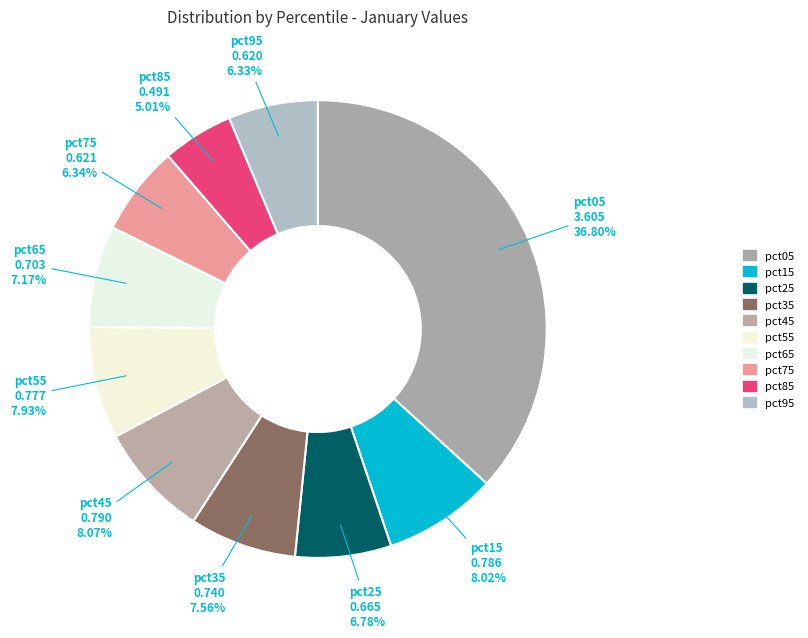

Count the number of slices in the pie.

10